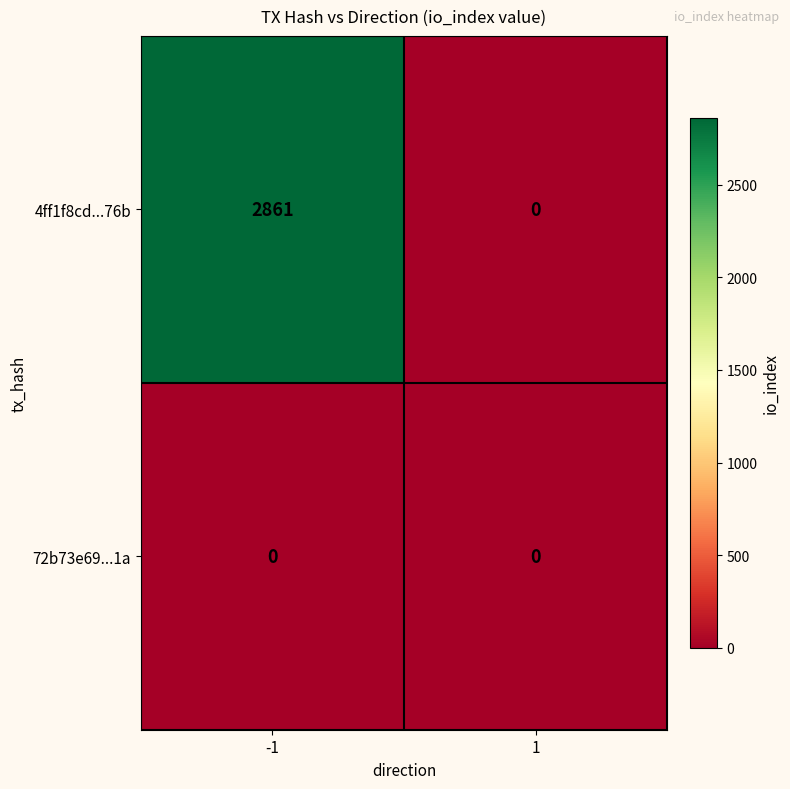

Reading left to right, what are all the values shown in this chart?

4ff1f8cd...76b: 2861	0
72b73e69...1a: 0	0